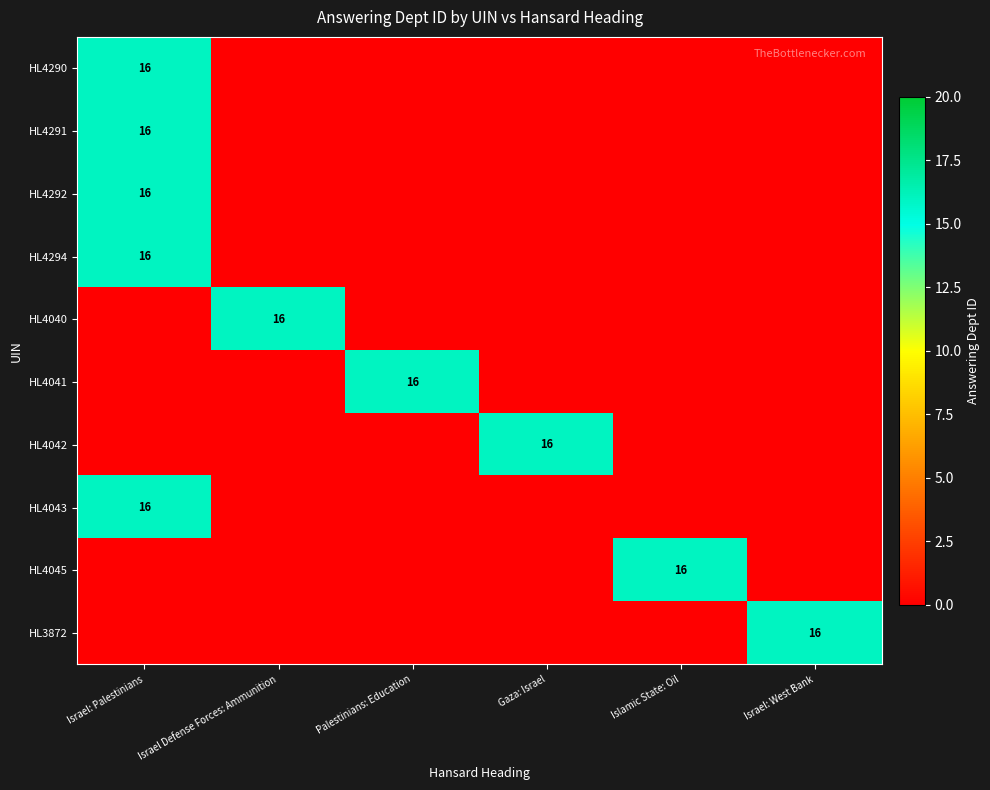

Is it true that HL4040 equals 16 at Israel Defense Forces: Ammunition?

True